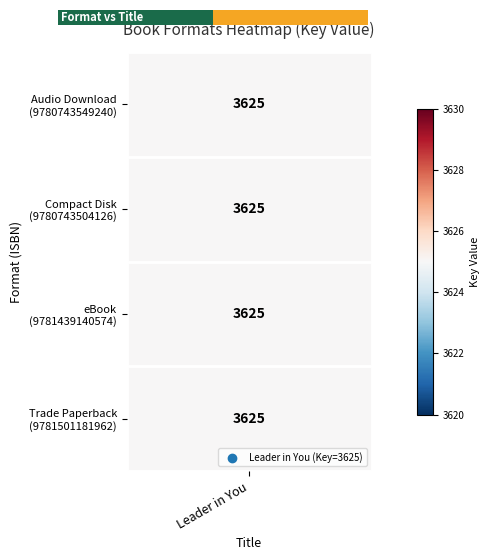

List the labels in order of value, largest first.

1.0, 0.0